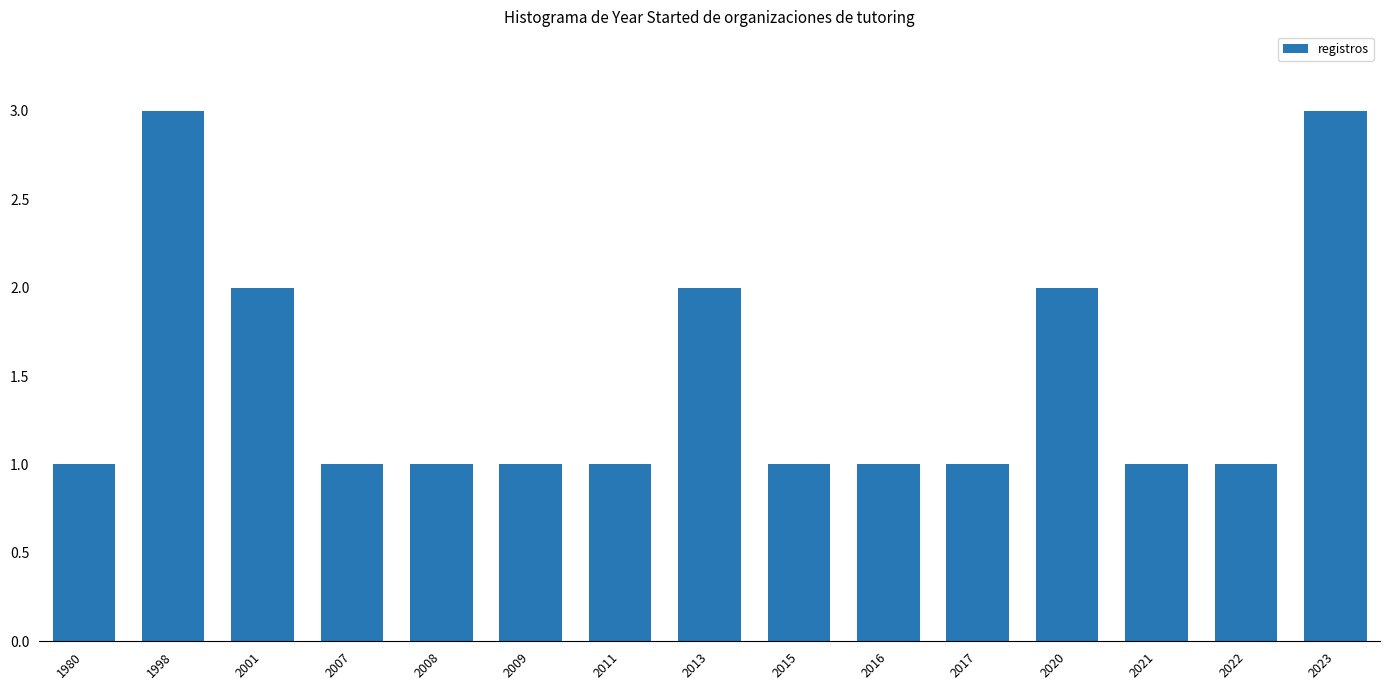

What is the maximum value shown in the chart?

3